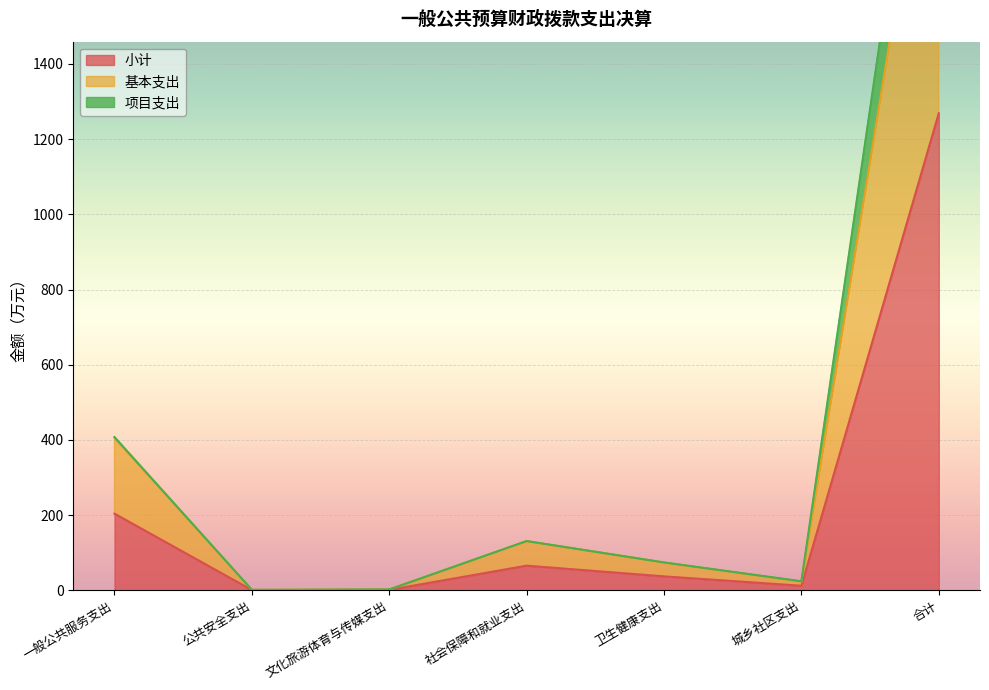

Which category has the lowest value in the 项目支出 series?

公共安全支出